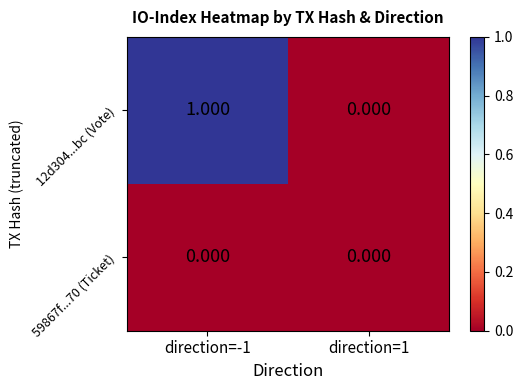

Is the value of 59867f...70 (Ticket) at direction=1 greater than the value of 12d304...bc (Vote) at direction=-1?

No